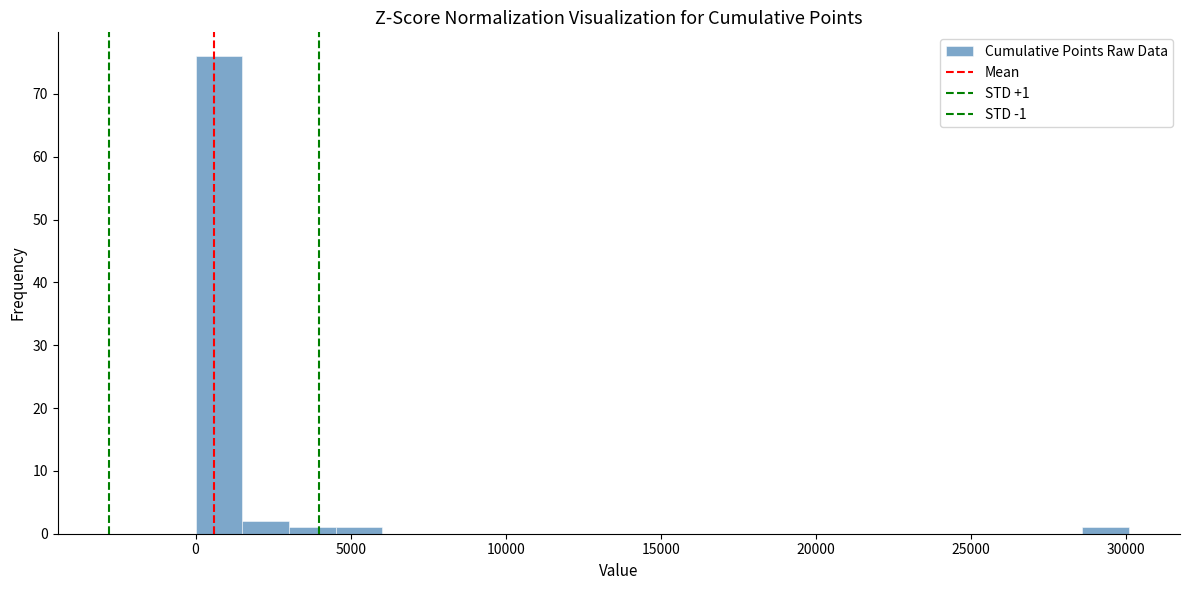

Around what value on the x-axis is the tallest bar? Give the approximate position of its centre, as read against the axis.

1000